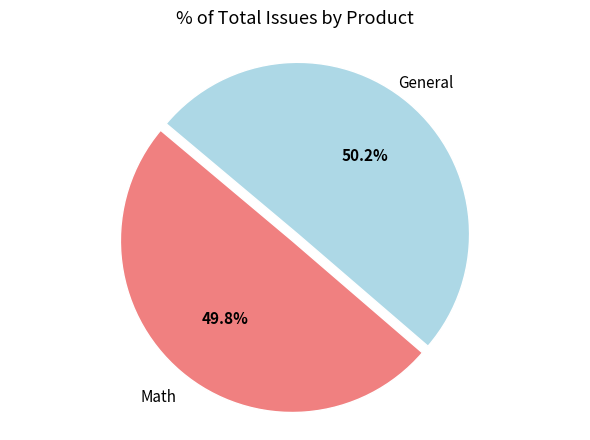

Is there a majority slice in this chart?

Yes